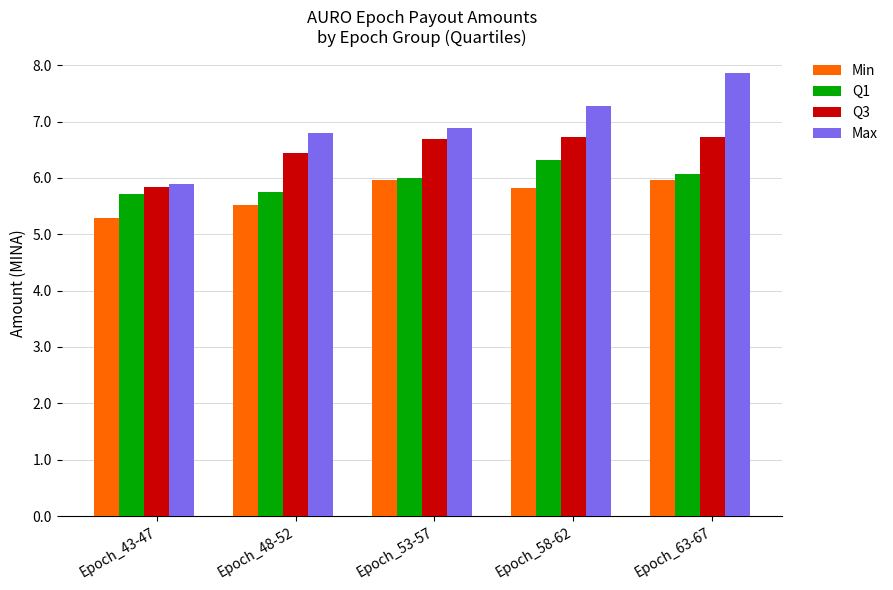

What is the highest value of the Q3 series?

6.7